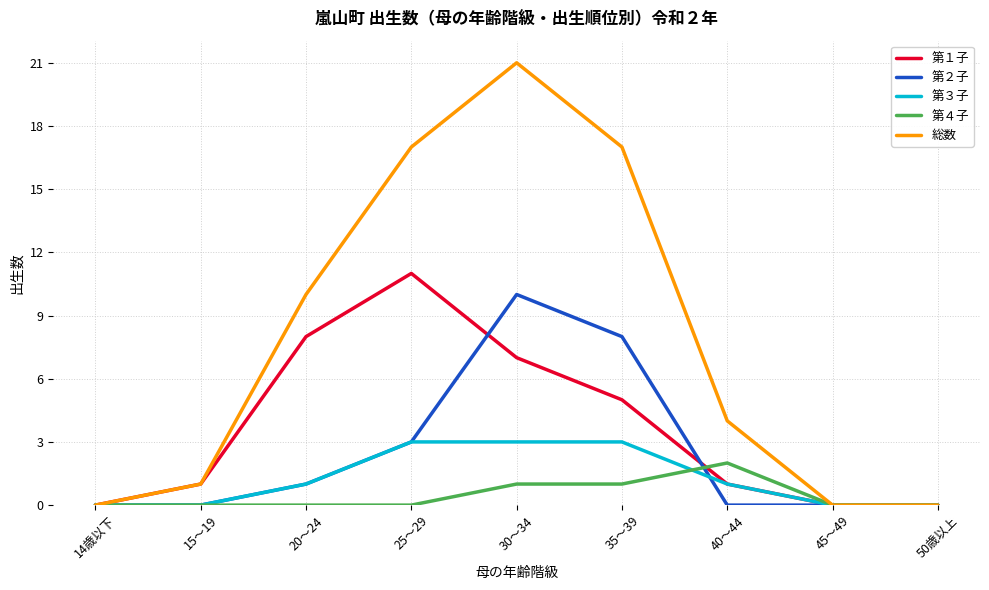

Rank the series at 30～34 from lowest to highest value.

第４子, 第３子, 第１子, 第２子, 総数